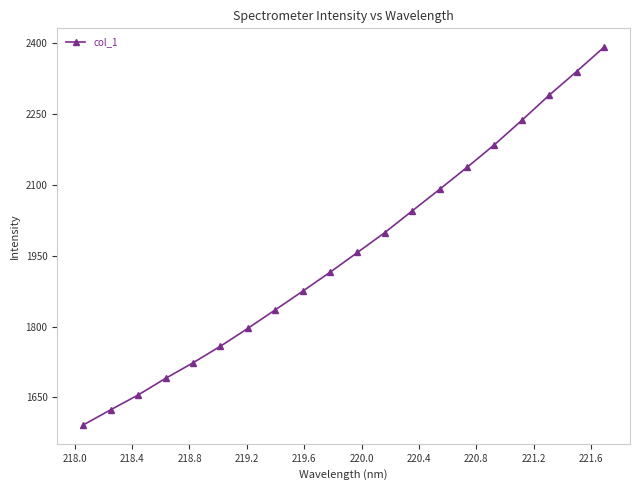

Reading left to right, extract all data points from this chart.

1592.0	1624.0	1655.3	1690.5	1723.4	1758.4	1796.2	1835.5	1874.9	1915.0	1956.8	1999.1	2044.9	2090.6	2137.1	2184.9	2236.5	2289.8	2339.8	2391.2